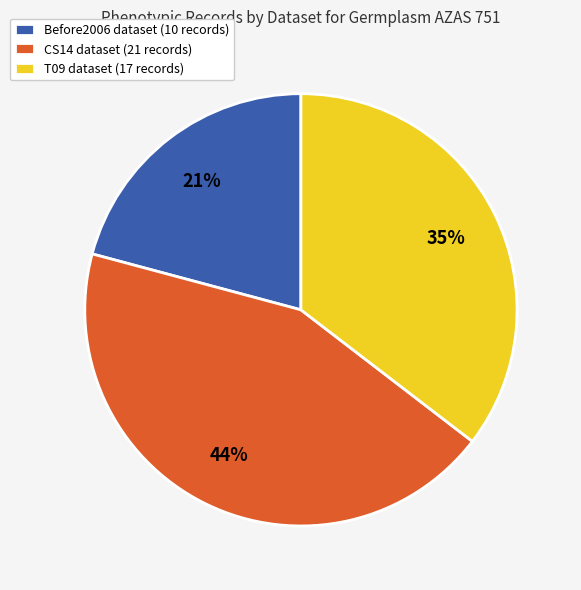

Which category has the biggest portion of the pie?

CS14 dataset